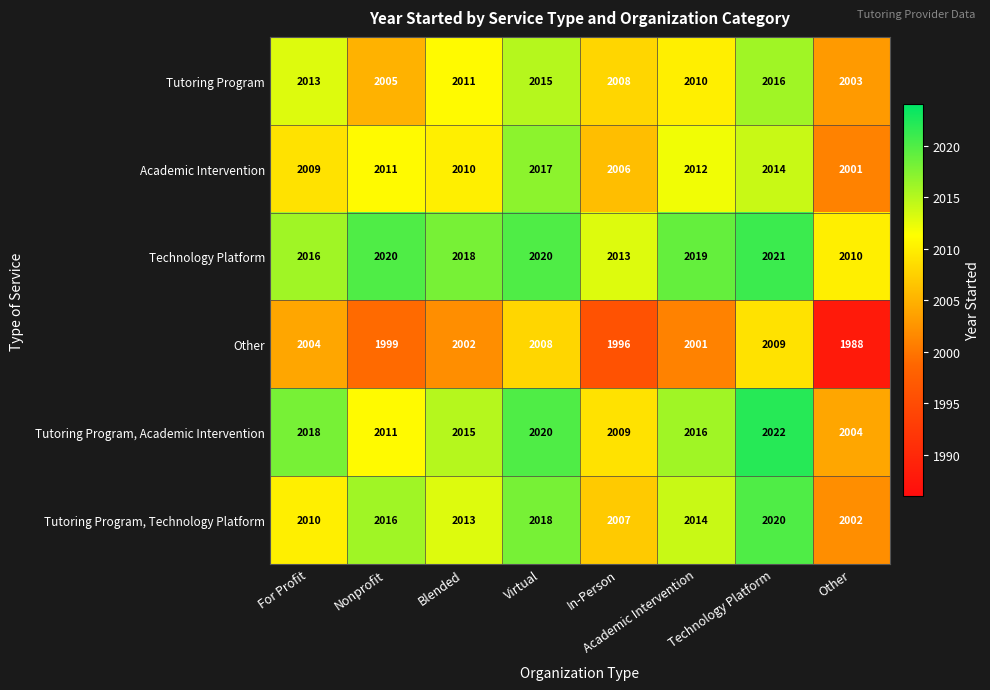

How many data points does each series have?

8